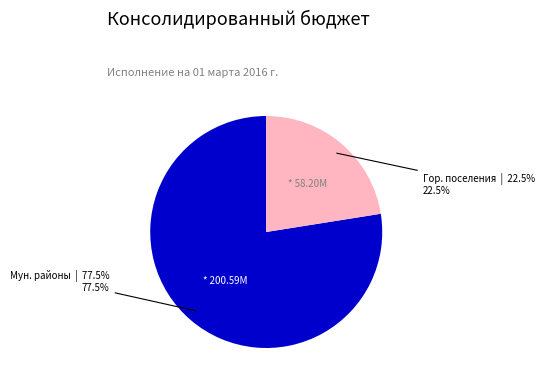

Is there any slice that represents more than half of the pie?

Yes